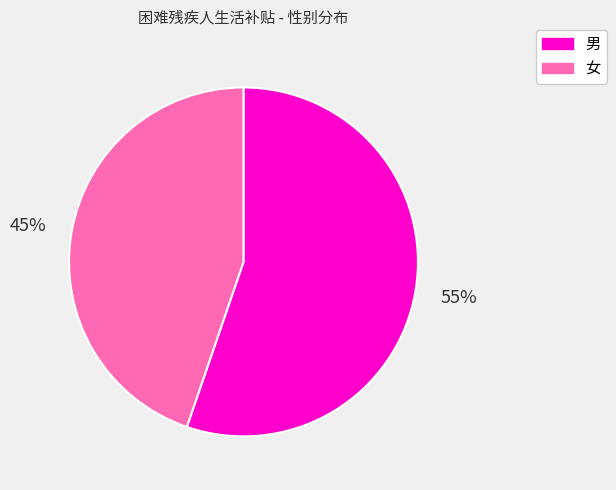

What is the smallest slice in the pie chart?

女